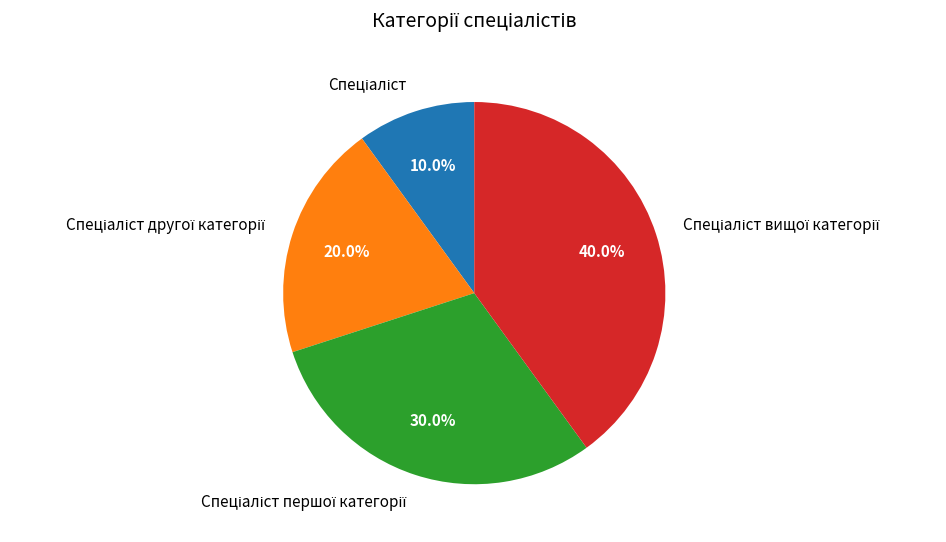

Does any single category account for the majority?

No